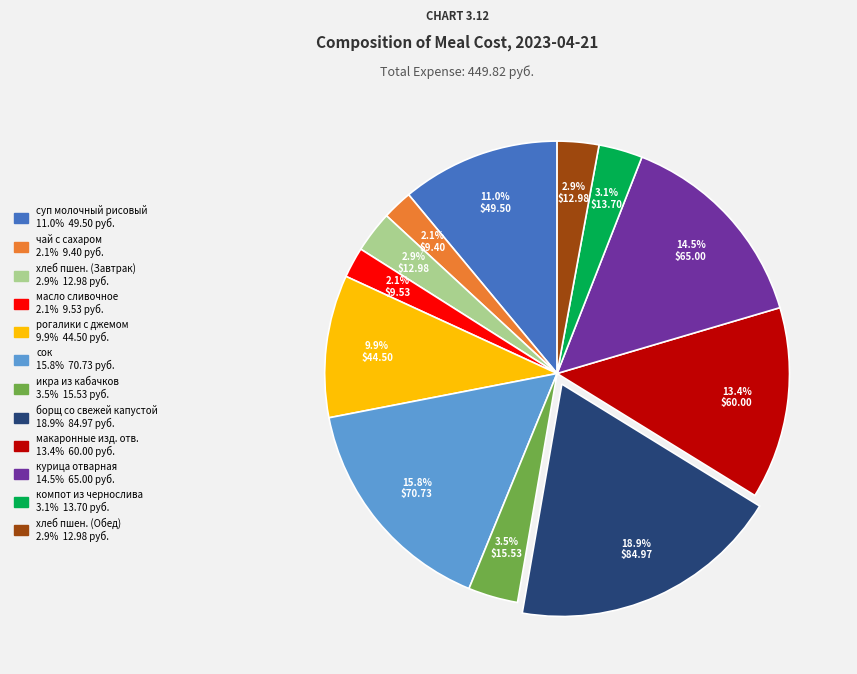

Is there a majority slice in this chart?

No